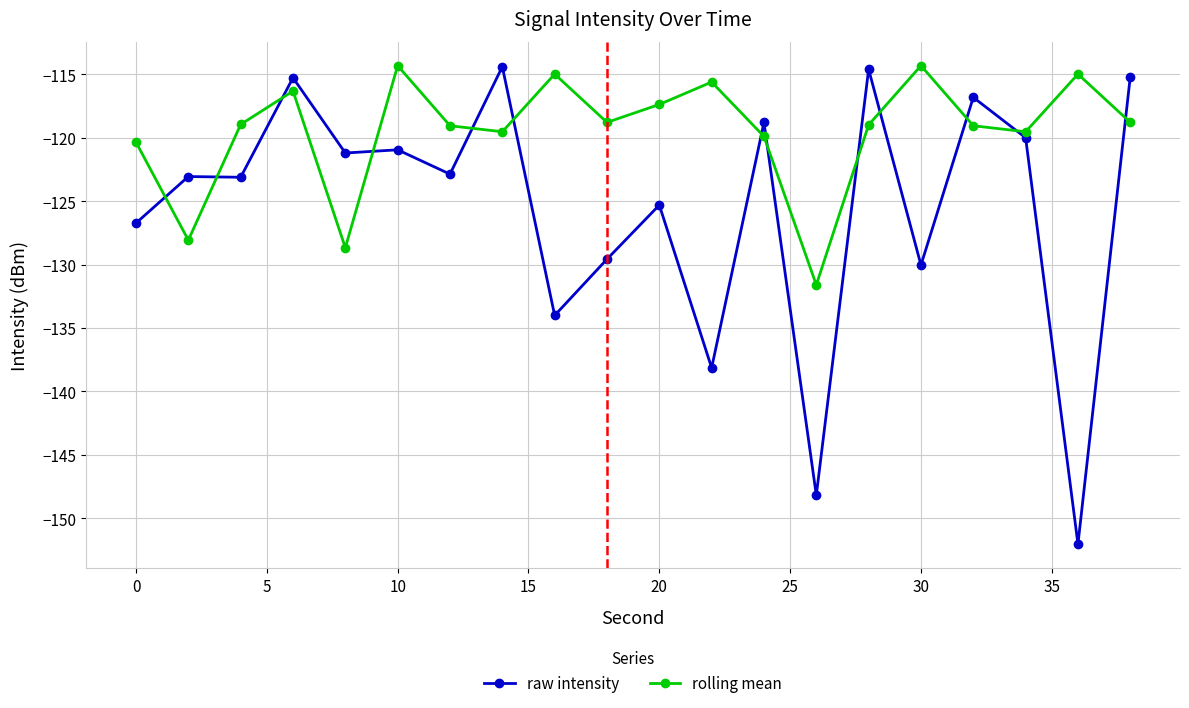

True or false: raw intensity and rolling mean cross at least once.

True